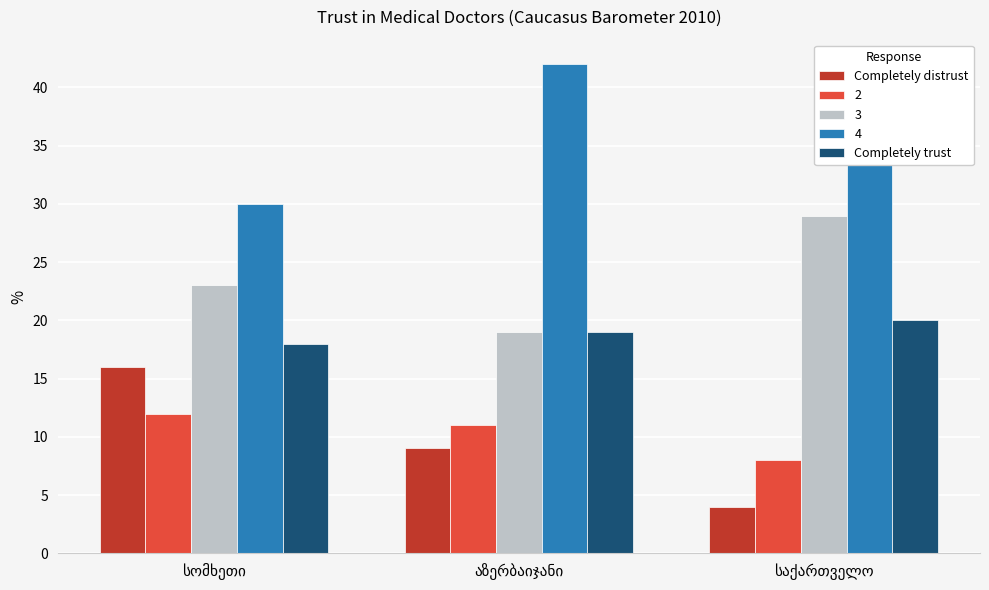

What is the smallest value displayed?

4